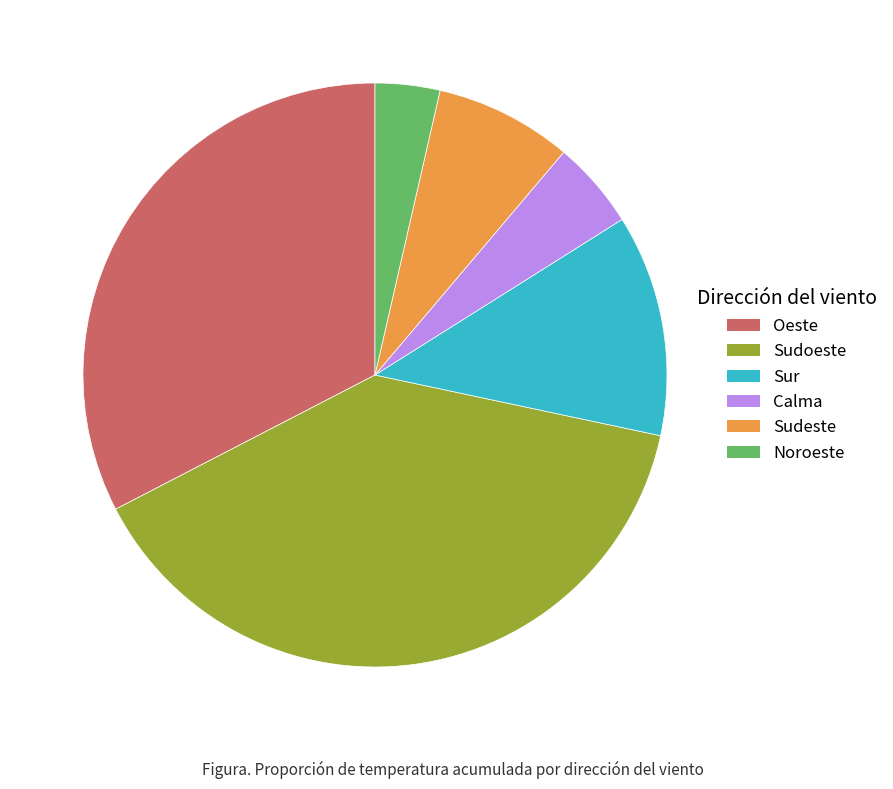

Approximately how many times larger is the value at Noroeste compared to Calma?

0.7